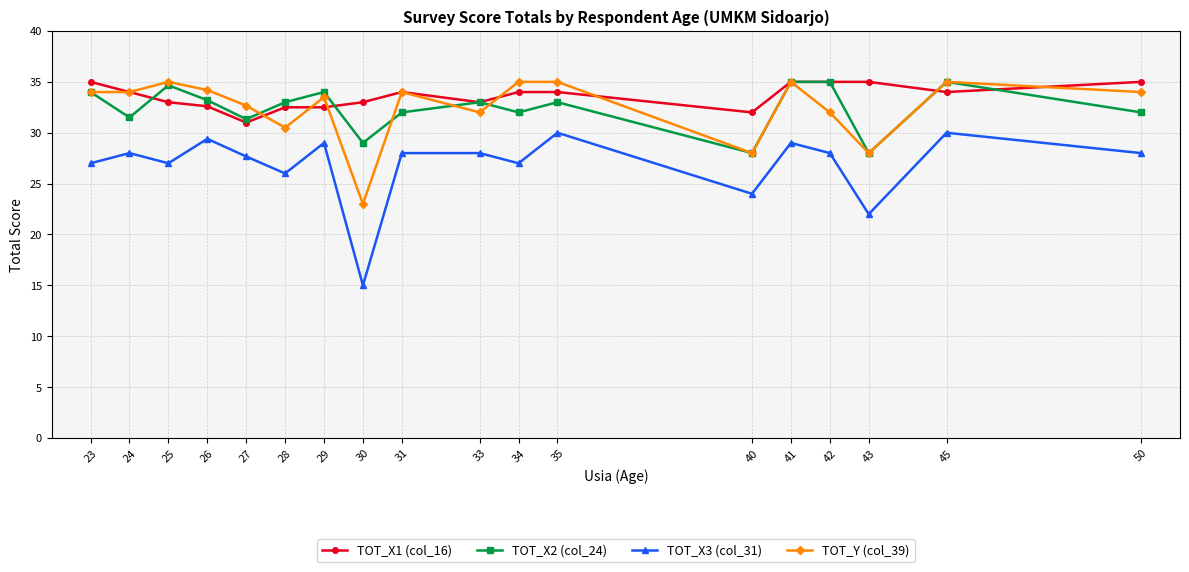

What is the spread (max minus min) of values at 28?

7.0